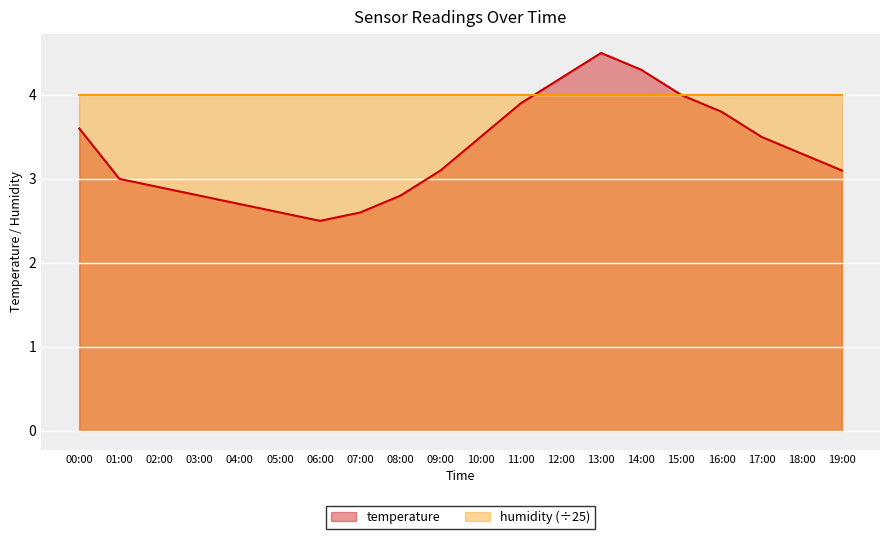

What is the value of the 15th point from the left?

4.3